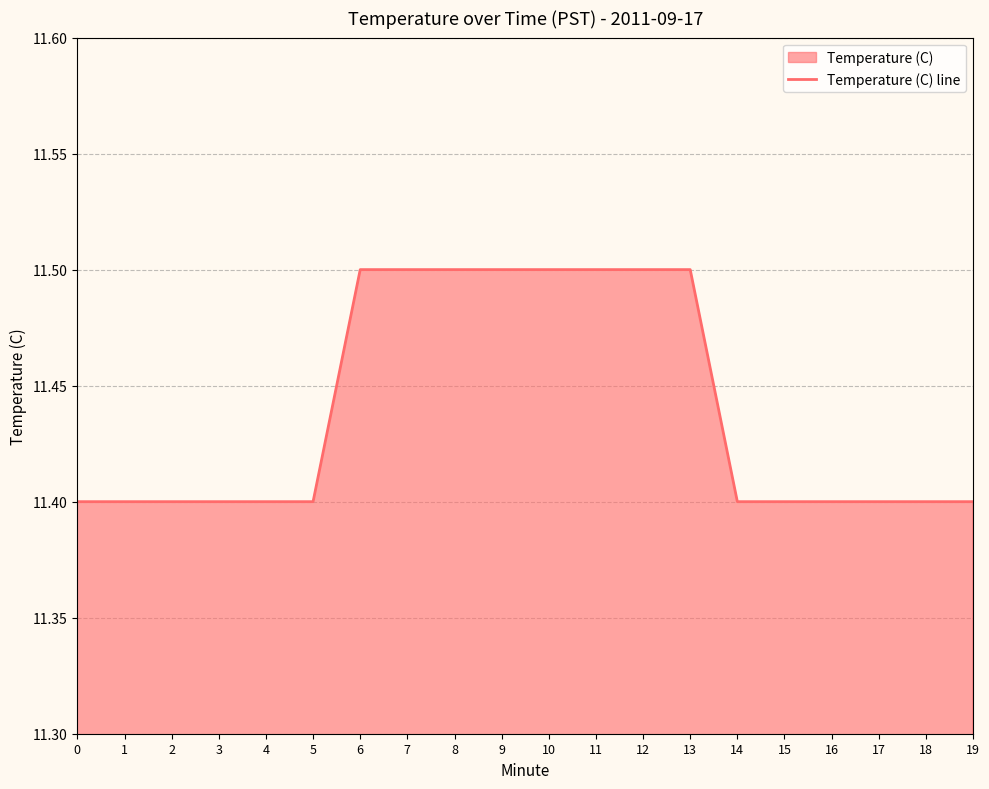

What is the difference between the maximum and minimum values?

0.1